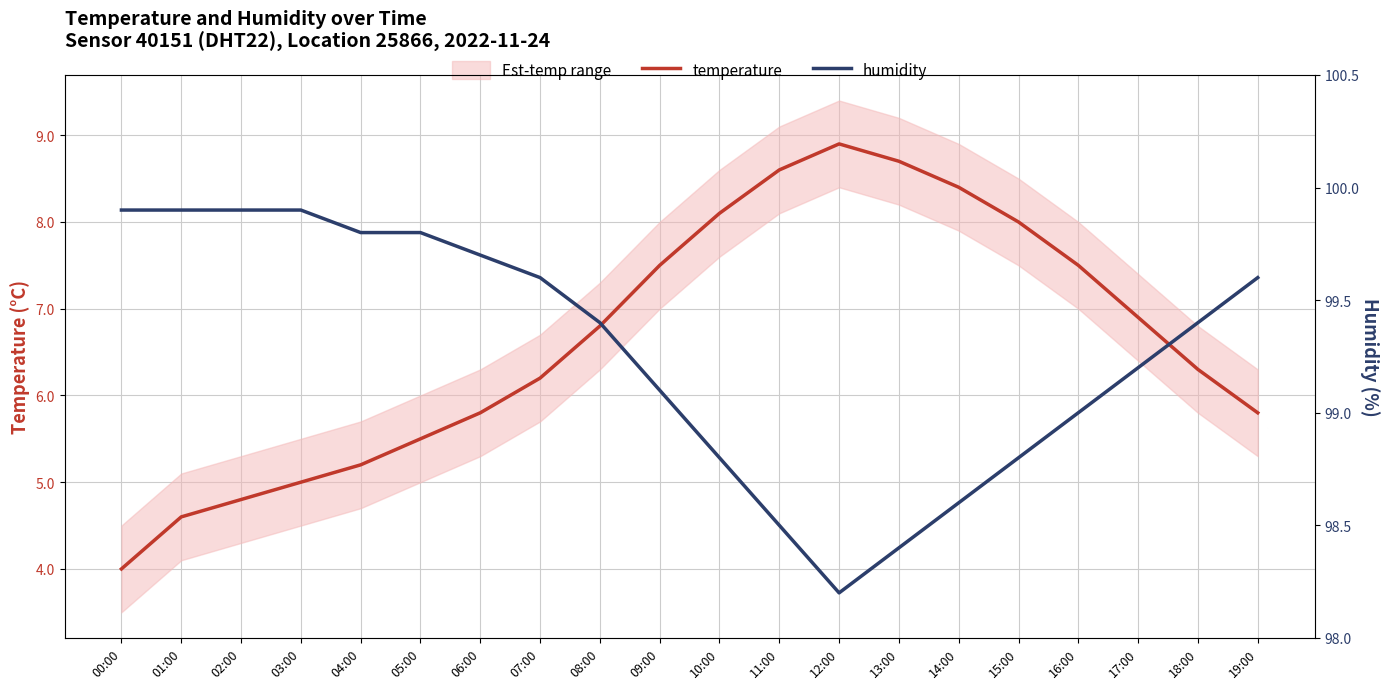

List the series in order of their peak value, lowest first.

temperature, humidity